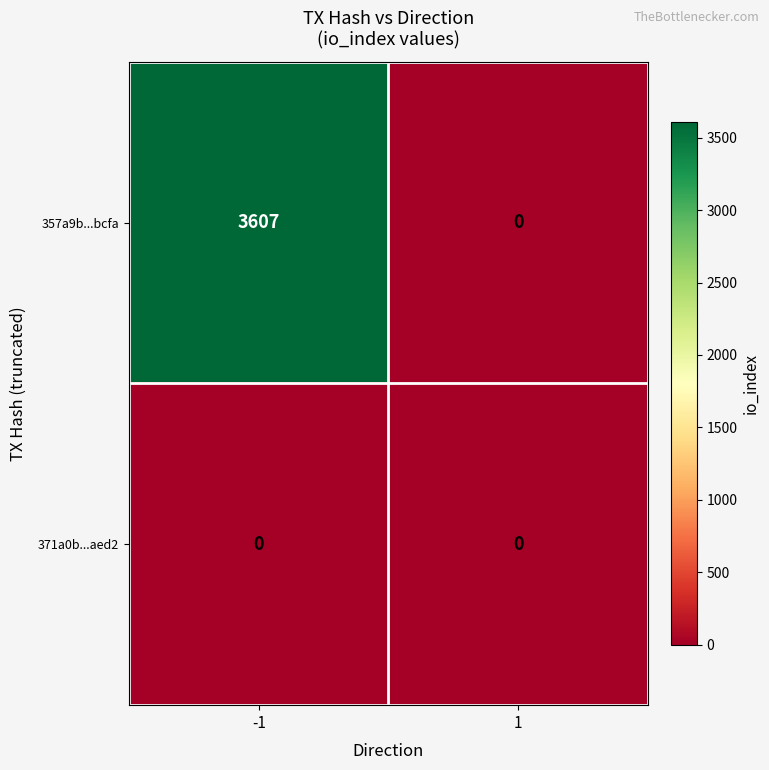

Is it true that 357a9b...bcfa equals -1753 at 1?

False